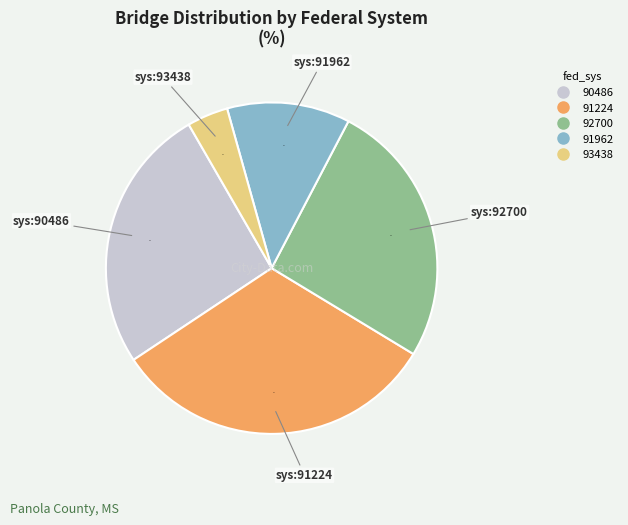

Which has a higher value, 91962 or 92700?

92700